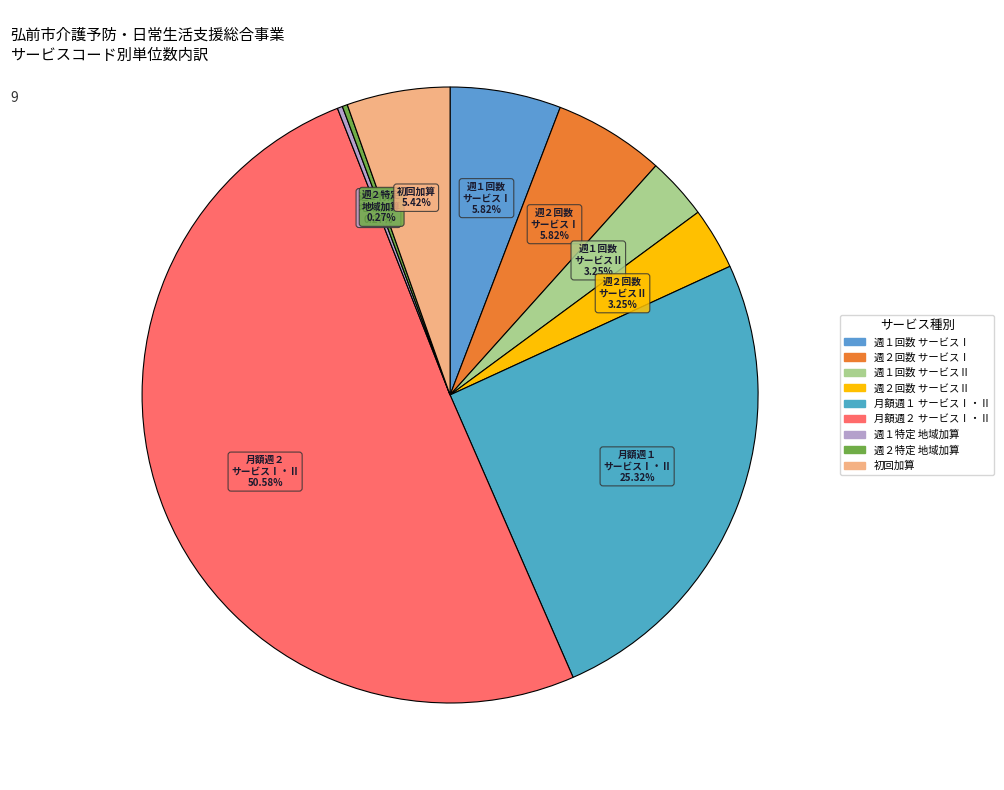

How many segments does this pie chart have?

9